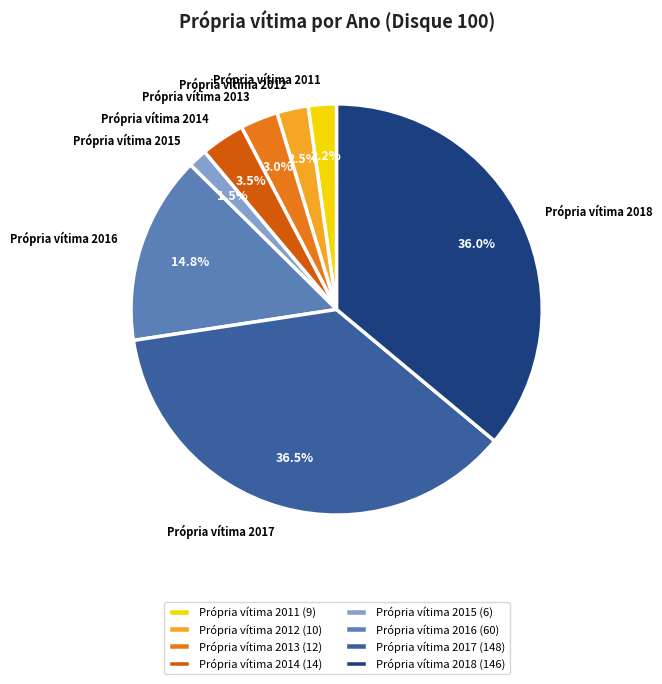

To the nearest percent, what is the difference between the Própria vítima 2011 and Própria vítima 2017 slice percentages?

34%